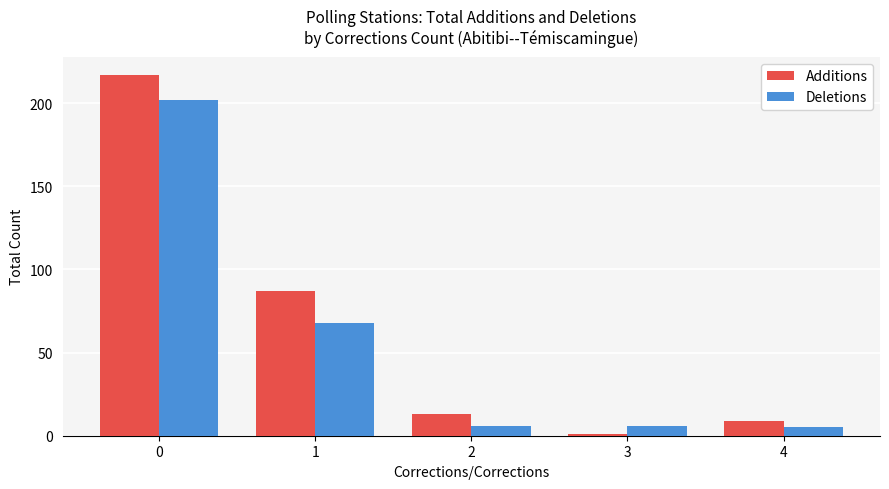

What is the difference between the maximum and minimum values in the Deletions series?

197